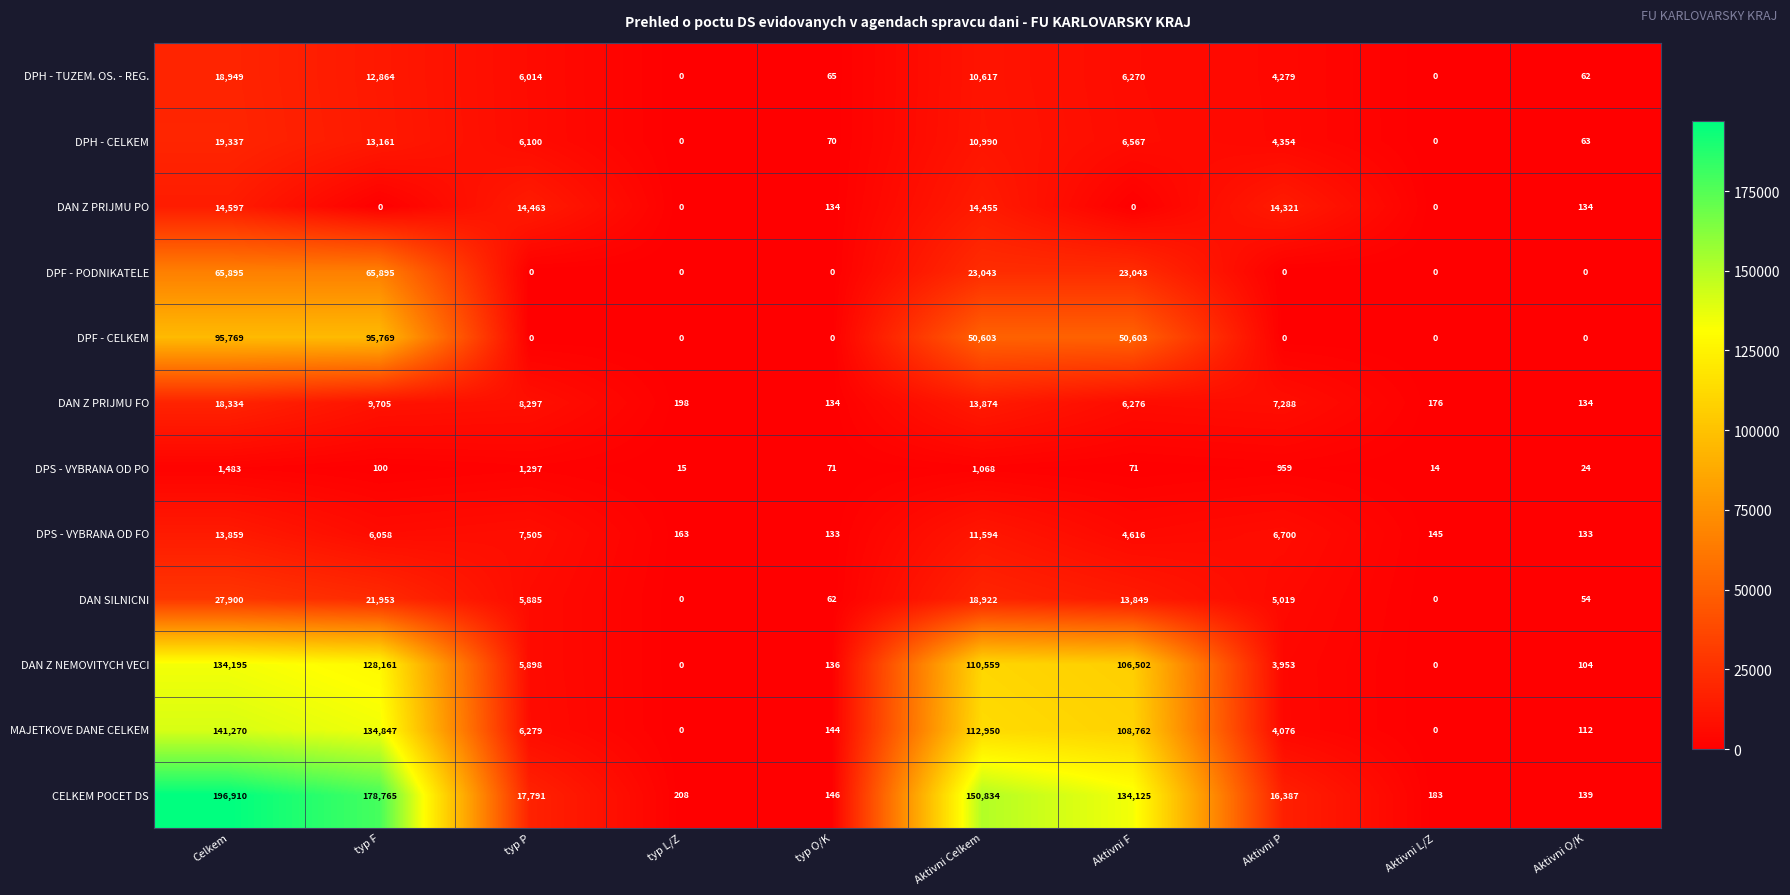

What is the difference between the DAN Z NEMOVITYCH VECI values at typ P and typ L/Z?

5898